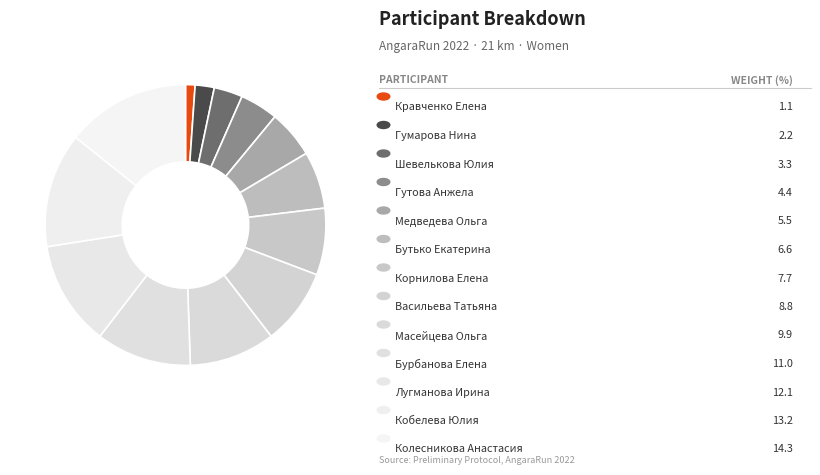

How many slices are in this pie chart?

13